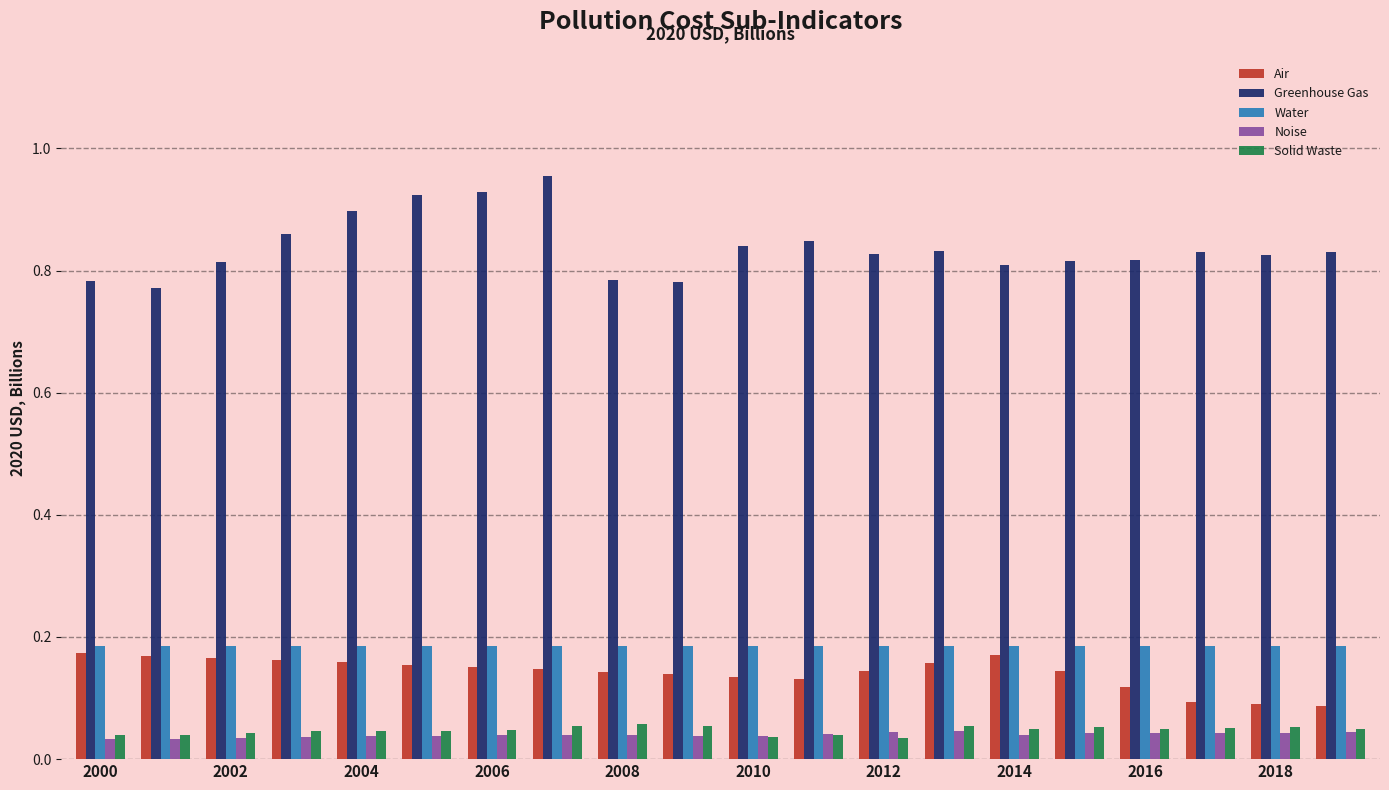

Which series has the widest spread of values?

Greenhouse Gas